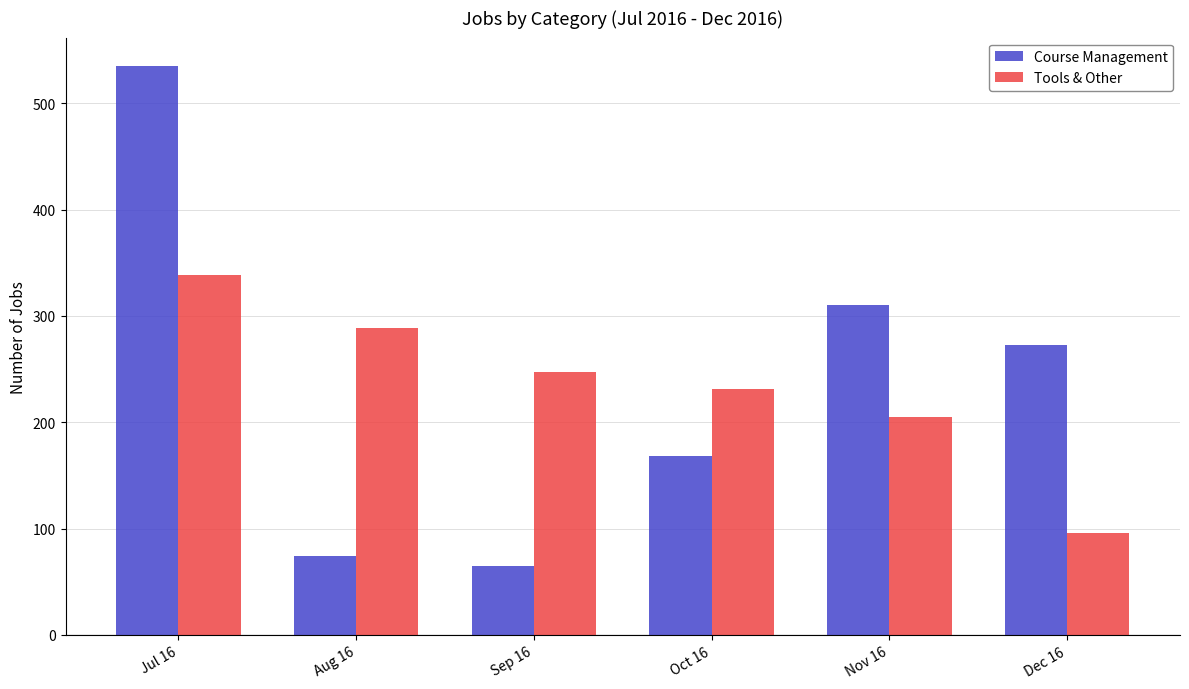

At which label does Tools & Other first exceed 247?

Jul 16